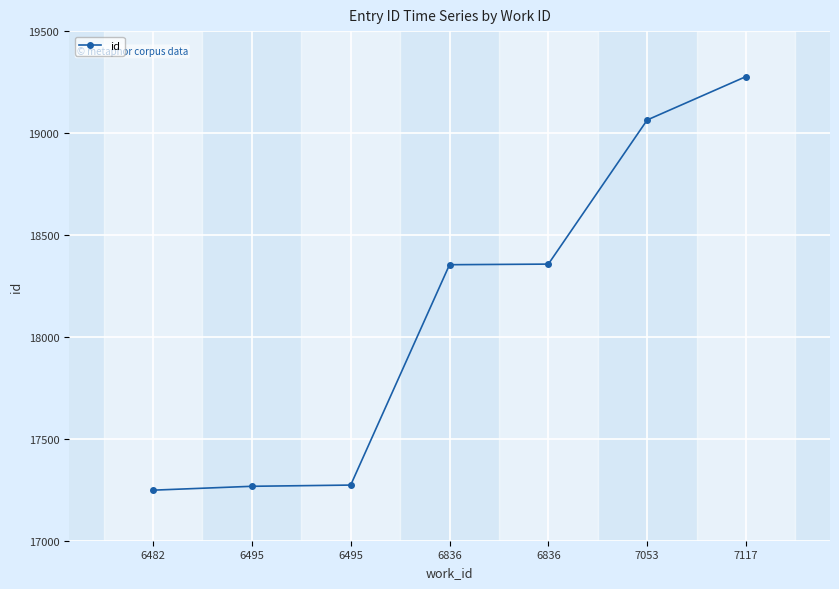

List the labels in order of value, largest first.

7117, 7053, 6836, 6836, 6495, 6495, 6482